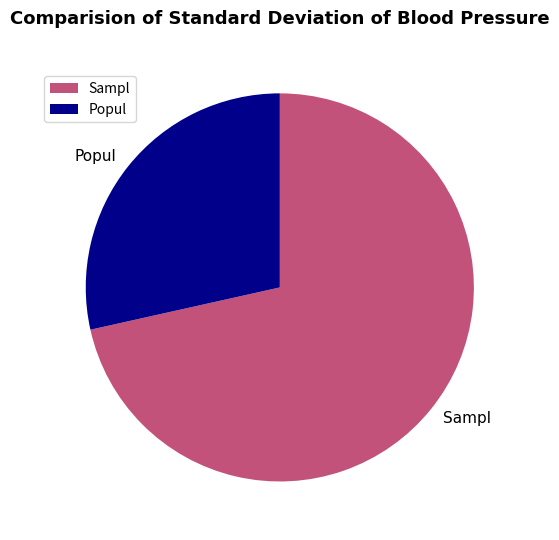

Is Popul the majority of the pie?

No